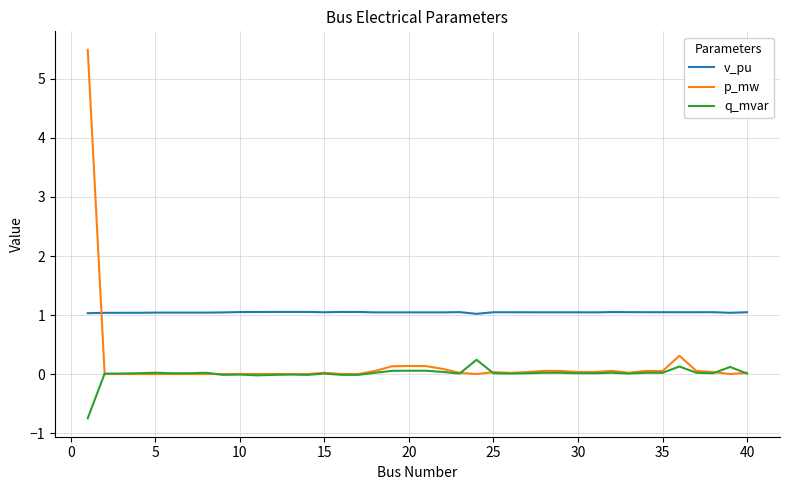

True or false: q_mvar and v_pu cross at least once.

False